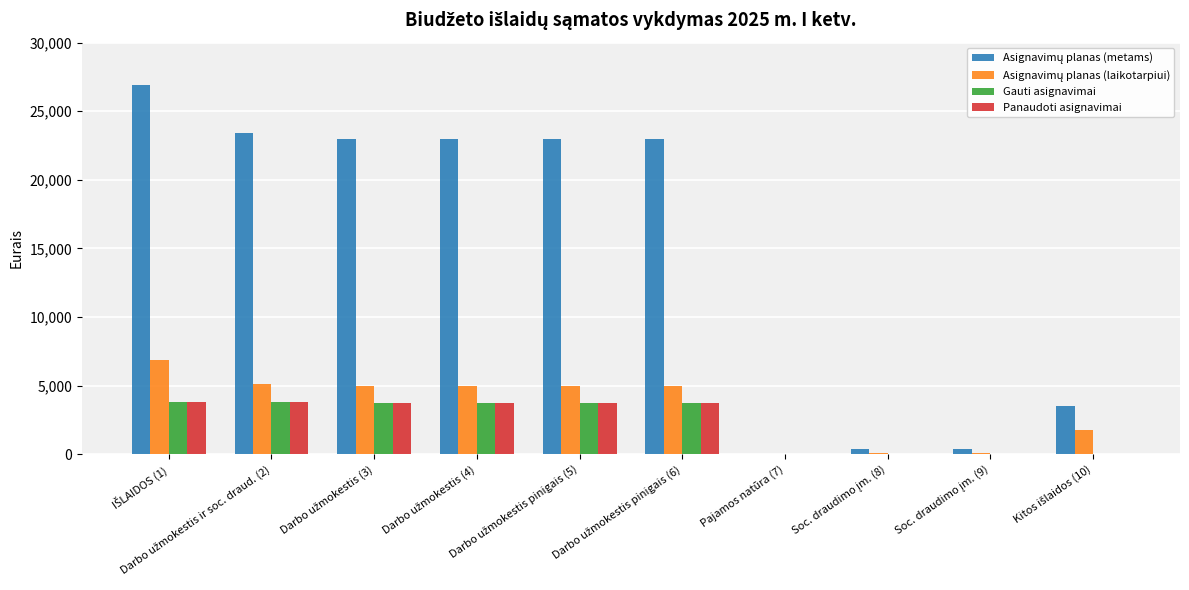

What is the greatest value displayed?

26900.0